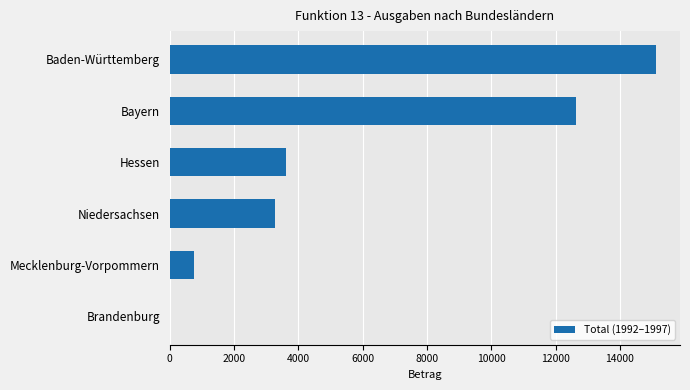

Which has a higher value, Bayern or Brandenburg?

Bayern